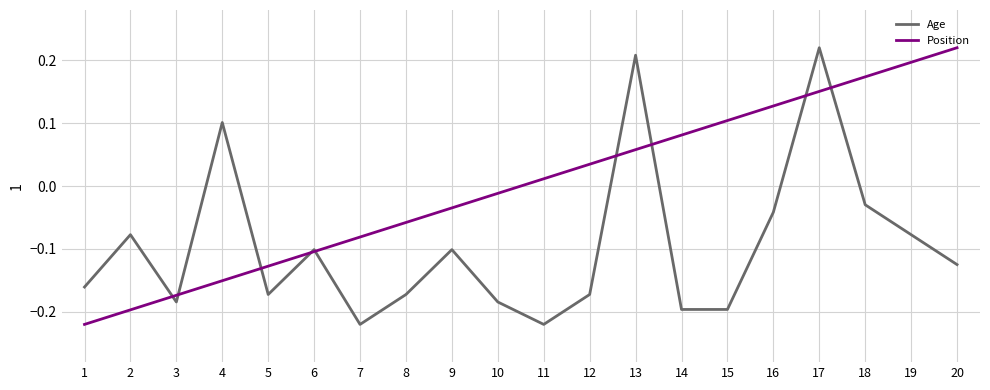

What is the total value across all series at 3?

-0.4